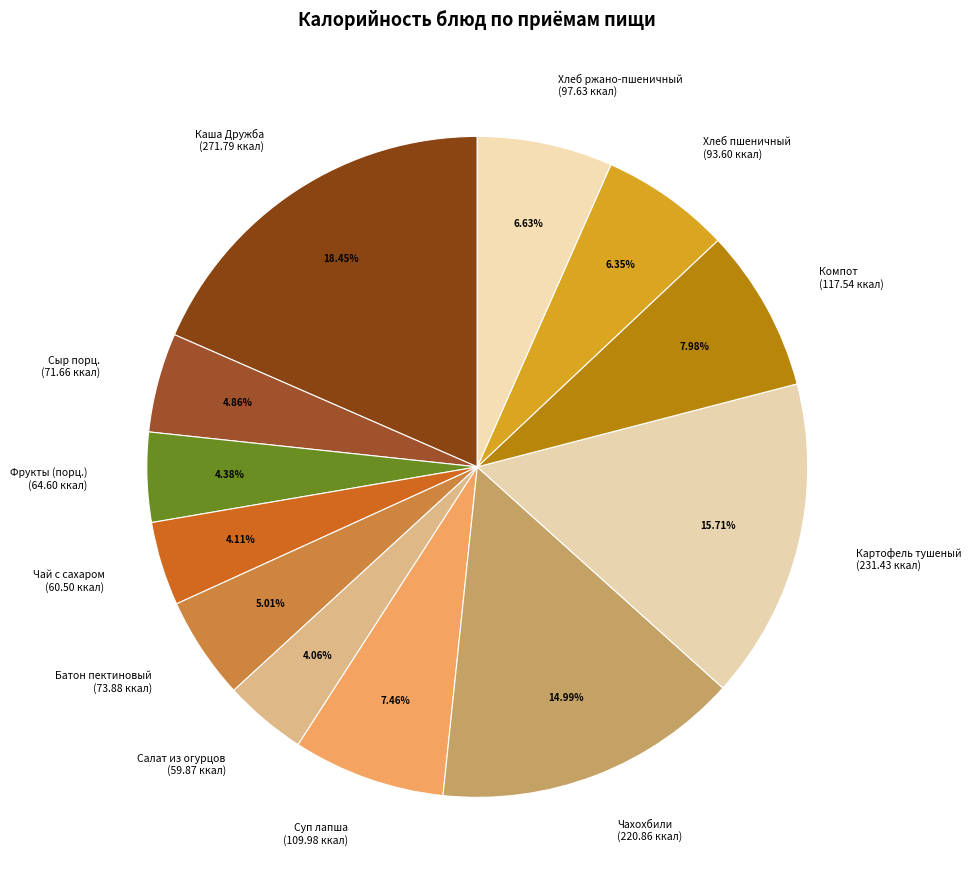

Does Компот (117.54 ккал) account for over 50% of the chart?

No